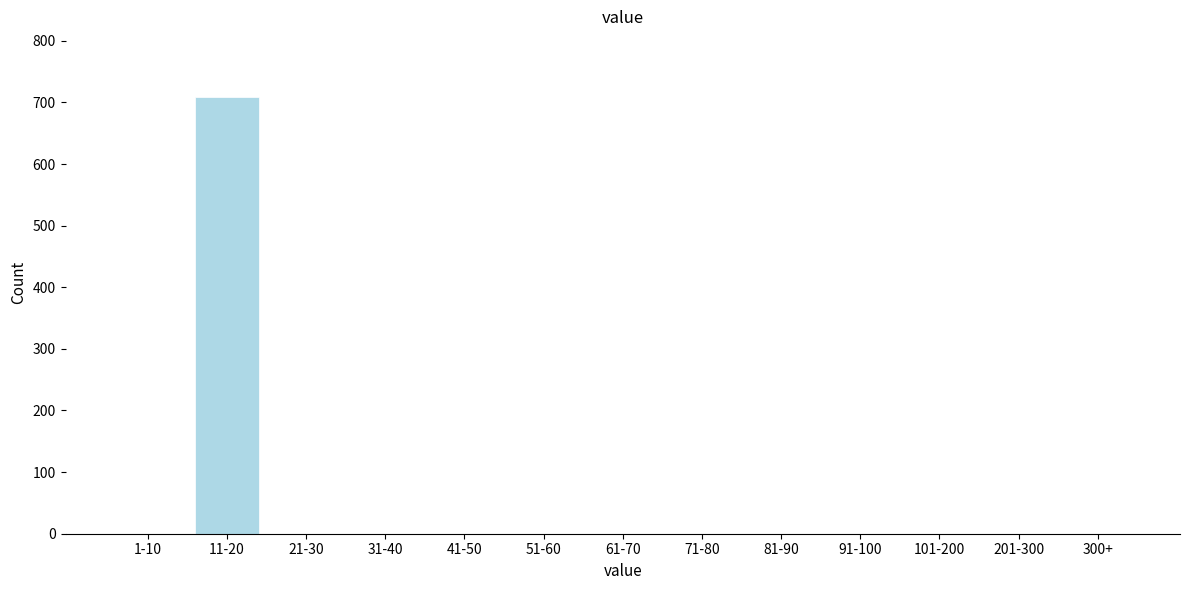

Reading left to right, extract all data points from this chart.

1-10=0	11-20=709	21-30=0	31-40=0	41-50=0	51-60=0	61-70=0	71-80=0	81-90=0	91-100=0	101-200=0	201-300=0	300+=0